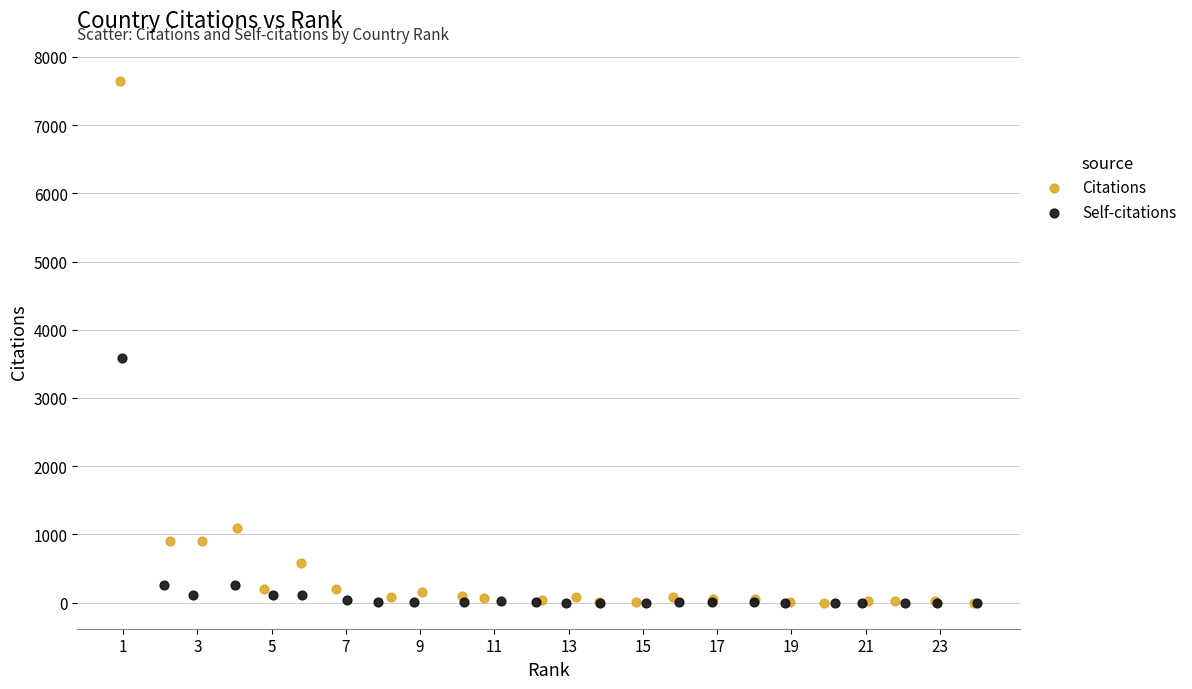

Which series reaches the maximum Y coordinate?

Citations